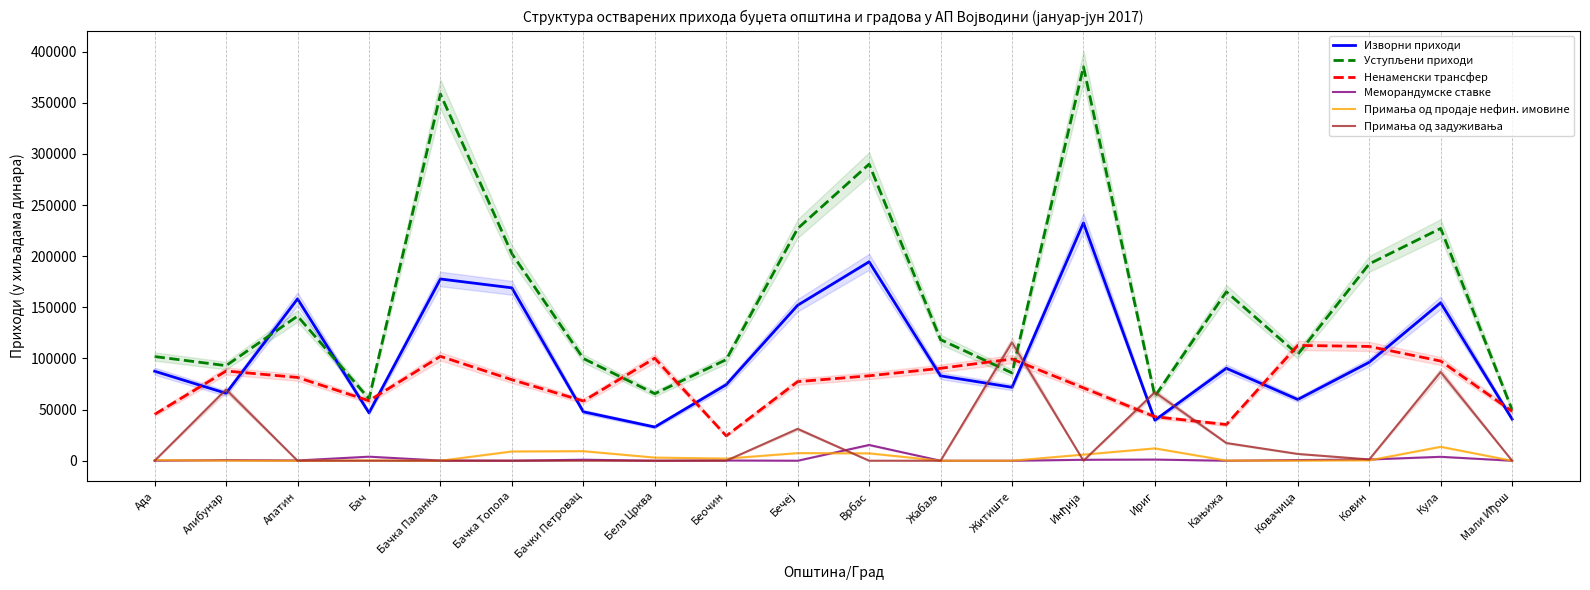

Is the value of Примања од продаје нефин. имовине at Бач greater than the value of Ненаменски трансфер at Апатин?

No